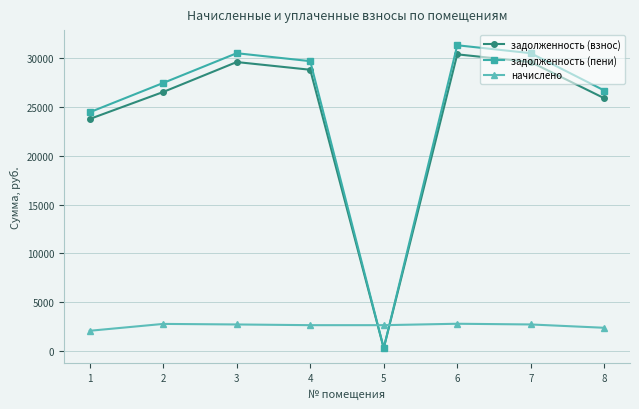

Rank the series by their maximum value, from highest to lowest.

задолженность (пени), задолженность (взнос), начислено